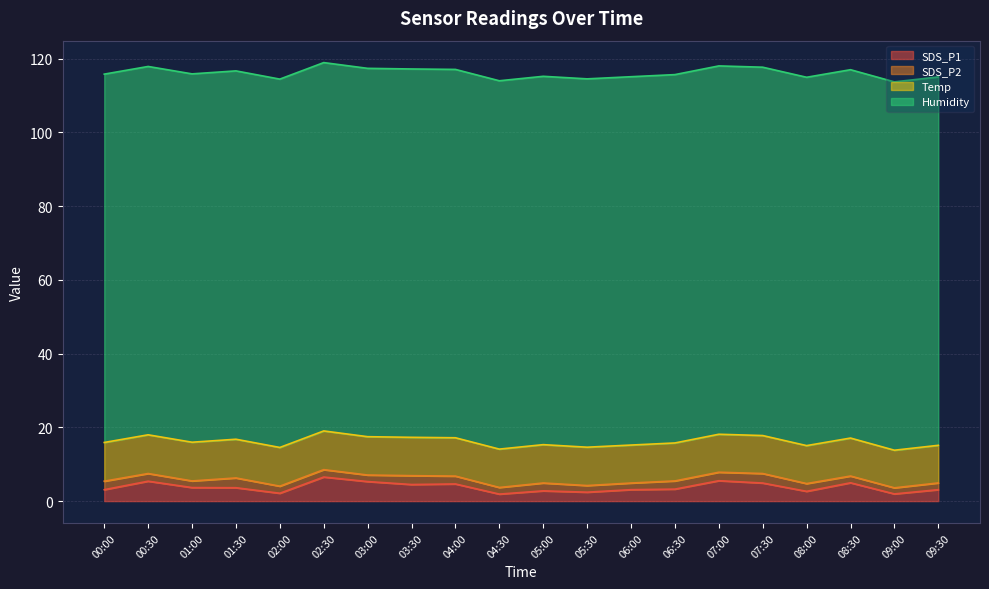

How many interior local valleys does the SDS_P1 series have?

6